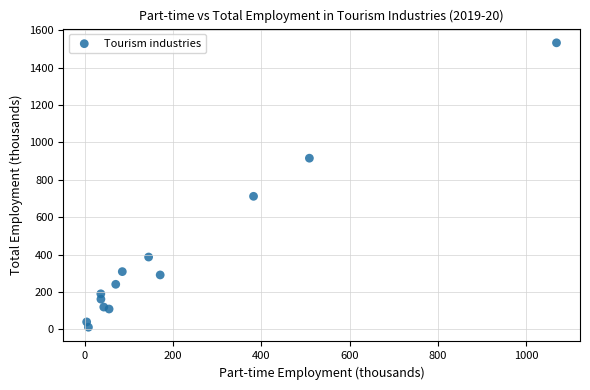

What is the range of X values (max minus min)?

1063.9